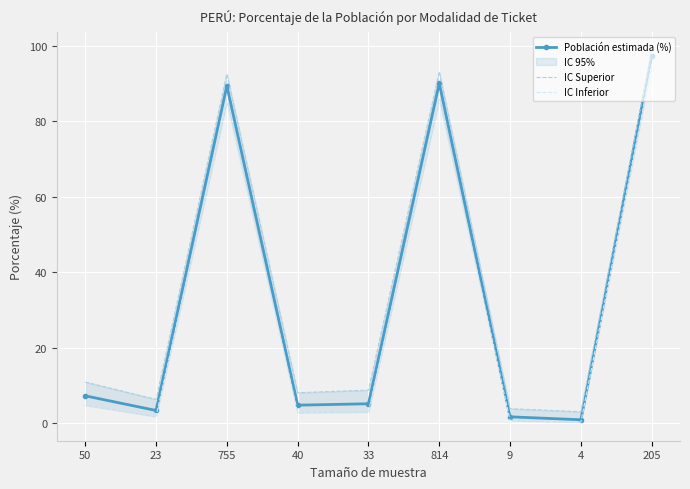

Rank the categories by Población estimada (%) value from lowest to highest.

4, 9, 23, 40, 33, 50, 755, 814, 205